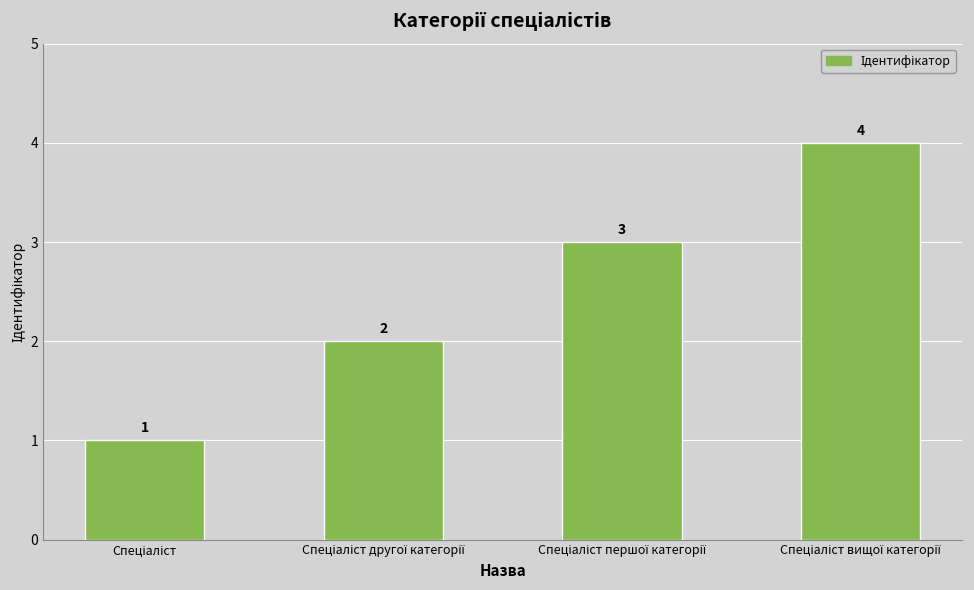

Count the values in the range 2 to 4.

3